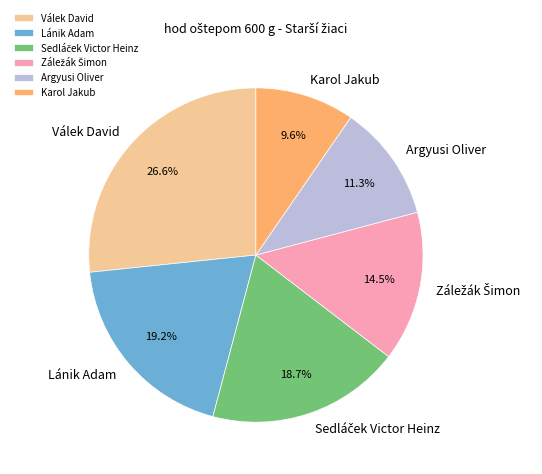

How many segments does this pie chart have?

6